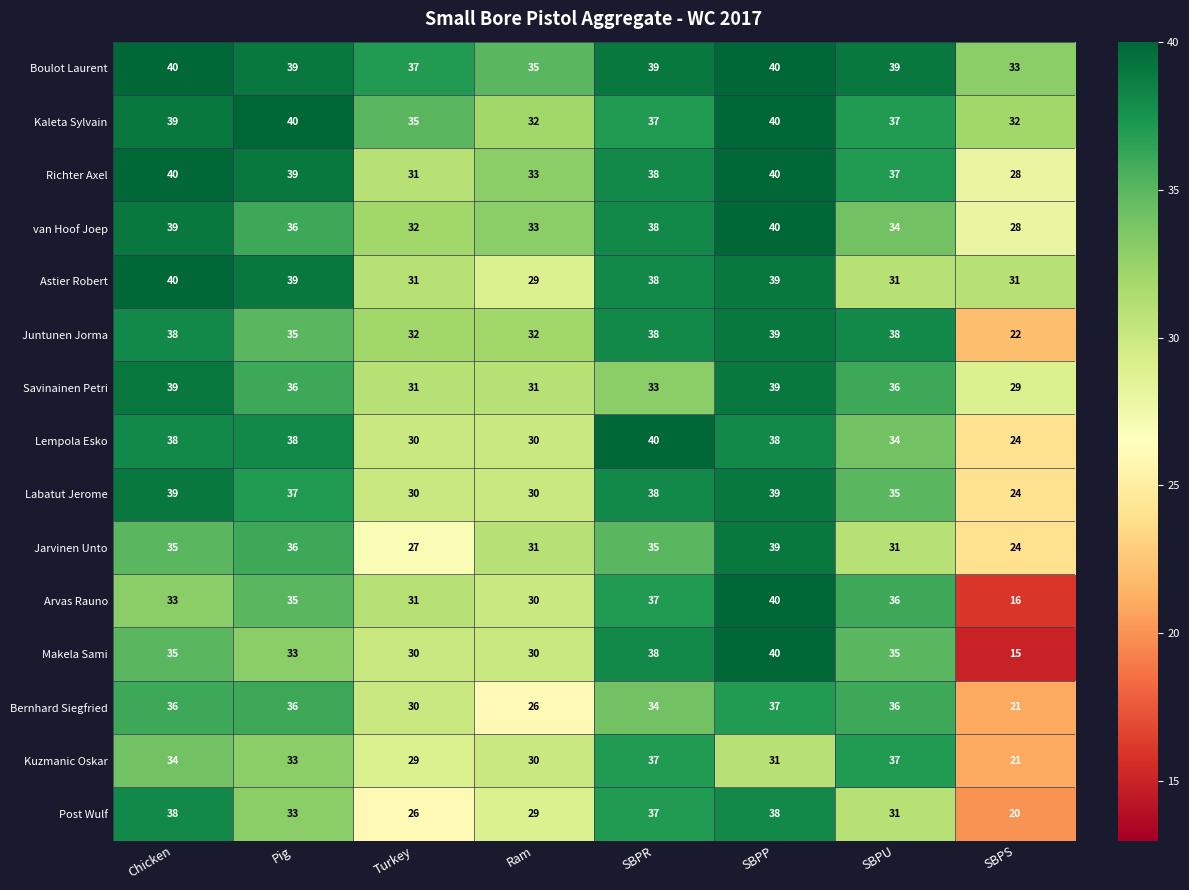

Where does the Astier Robert series first go above 38?

Chicken